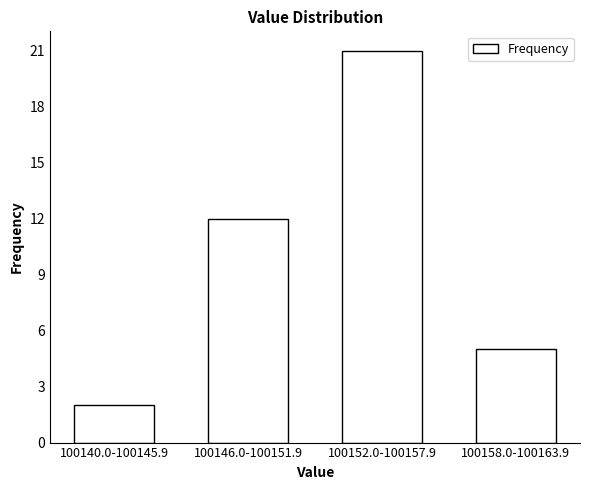

Reading left to right, list all the values displayed in this chart.

100140.0-100145.9=2	100146.0-100151.9=12	100152.0-100157.9=21	100158.0-100163.9=5